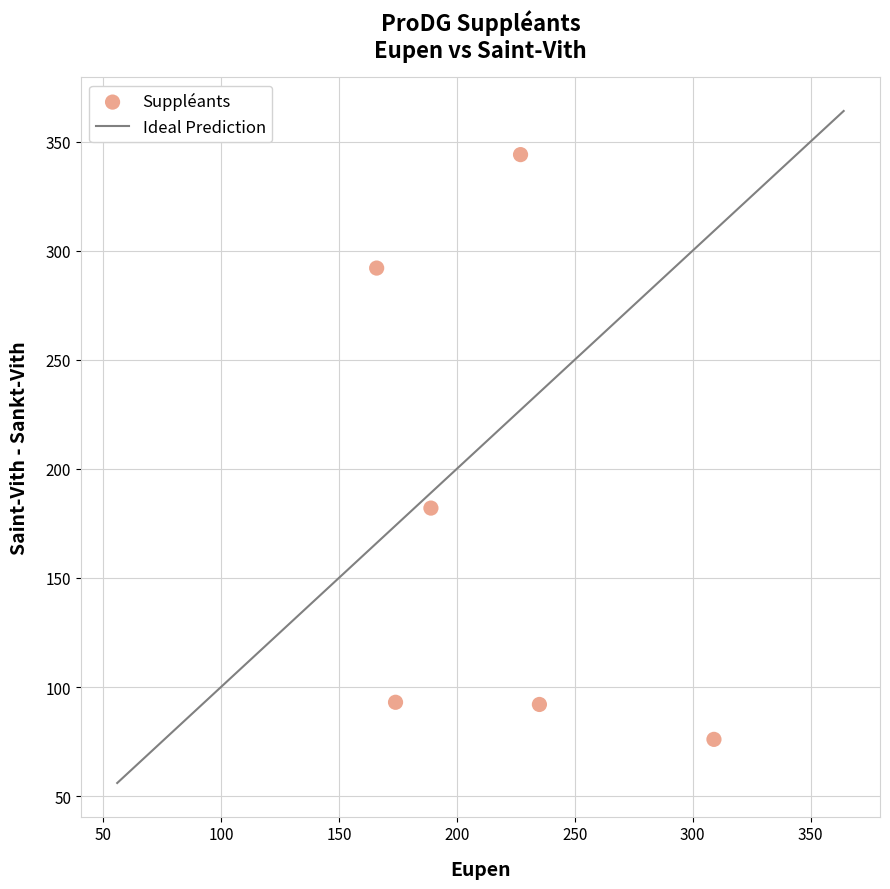

What is the range of X values (max minus min)?

143